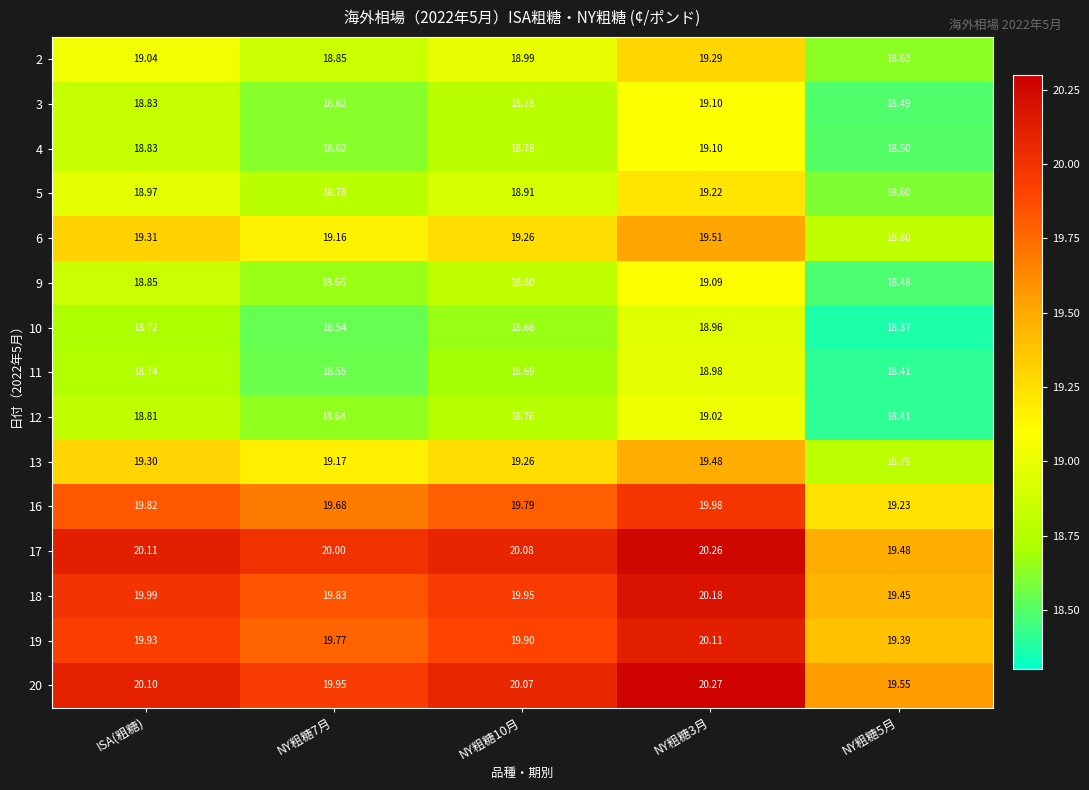

Which series has the largest range (max minus min)?

17